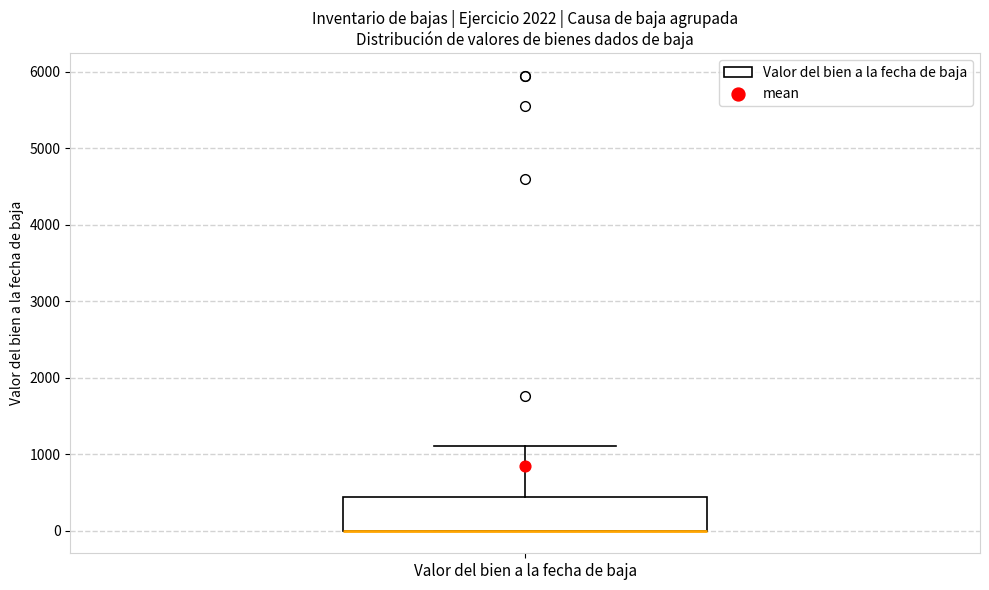

Transcribe this box plot: give where the median line is, the range the box spans, and where the two whiskers end, as read against the y-axis. The values are not printed on the chart, so give them approximately, as read against the axis.

median 0 (drawn on the box's lower edge), box 0 to 400, whiskers 0 to 1100